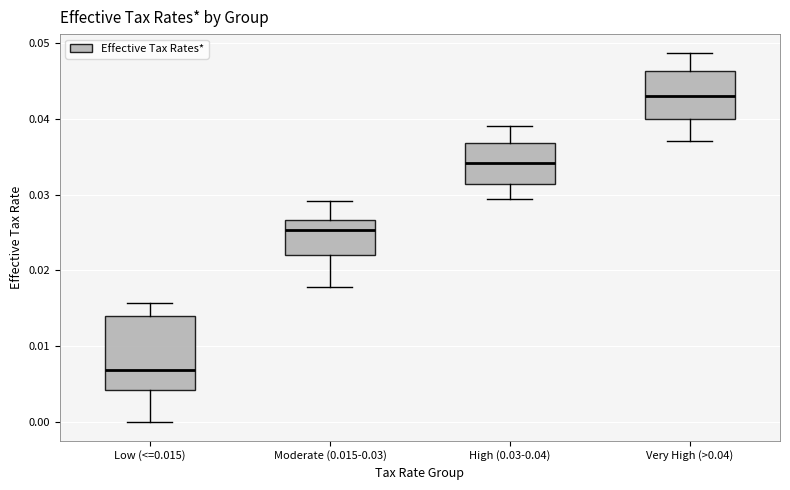

Which box is the tallest, from its lower edge to its upper edge?

Low (<=0.015)